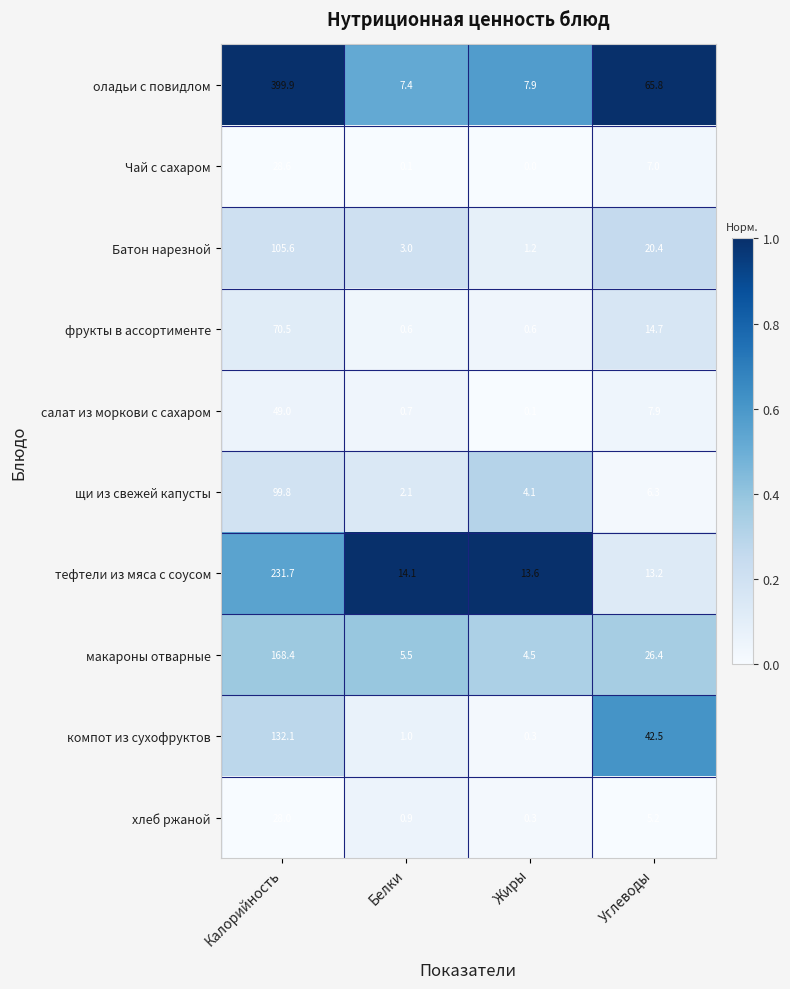

Which category has the highest value across all series?

Калорийность